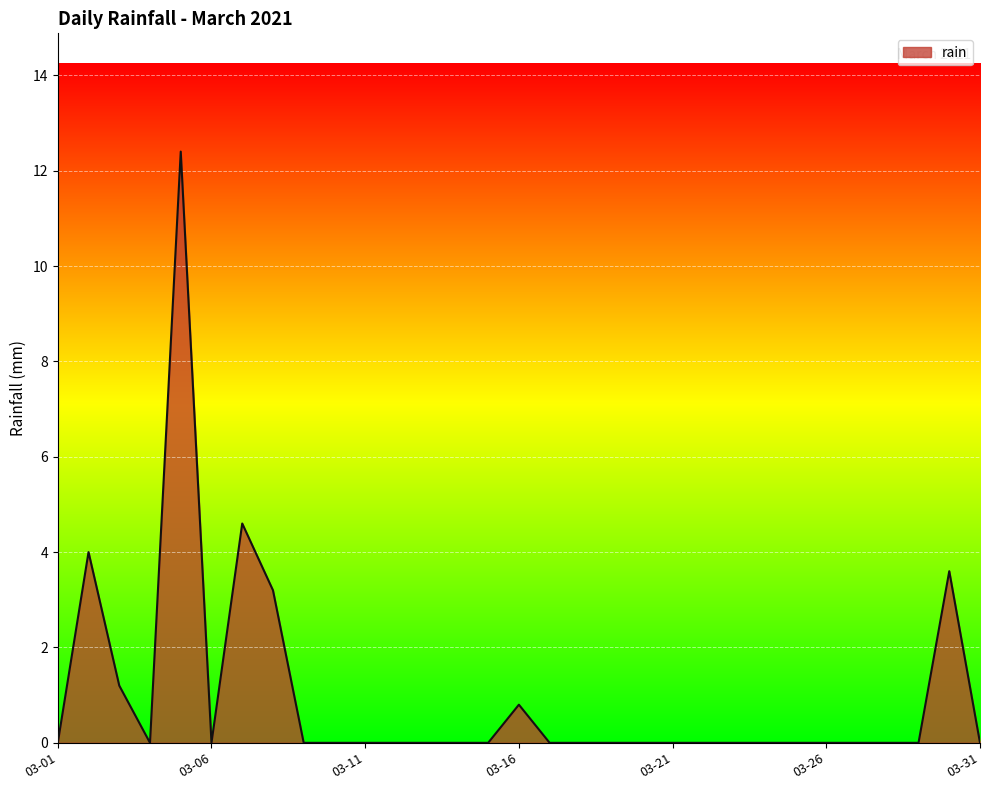

What is the difference between the maximum and minimum values?

12.4